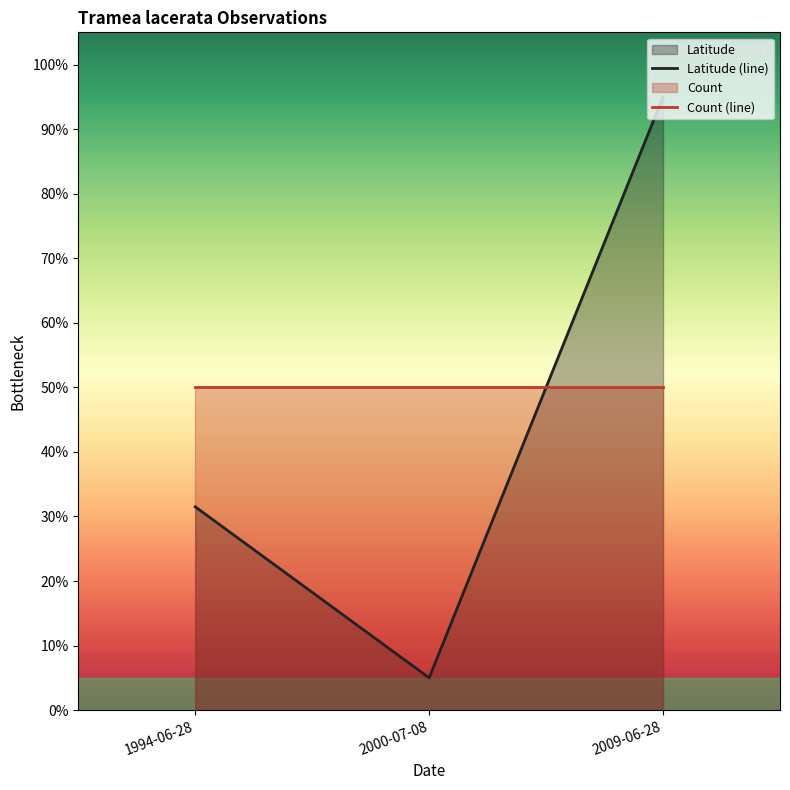

Reading left to right, list all the values displayed in this chart.

Latitude (line): 1994-06-28=31.5	2000-07-08=5.0	2009-06-28=95.0
Count (line): 1994-06-28=50.0	2000-07-08=50.0	2009-06-28=50.0